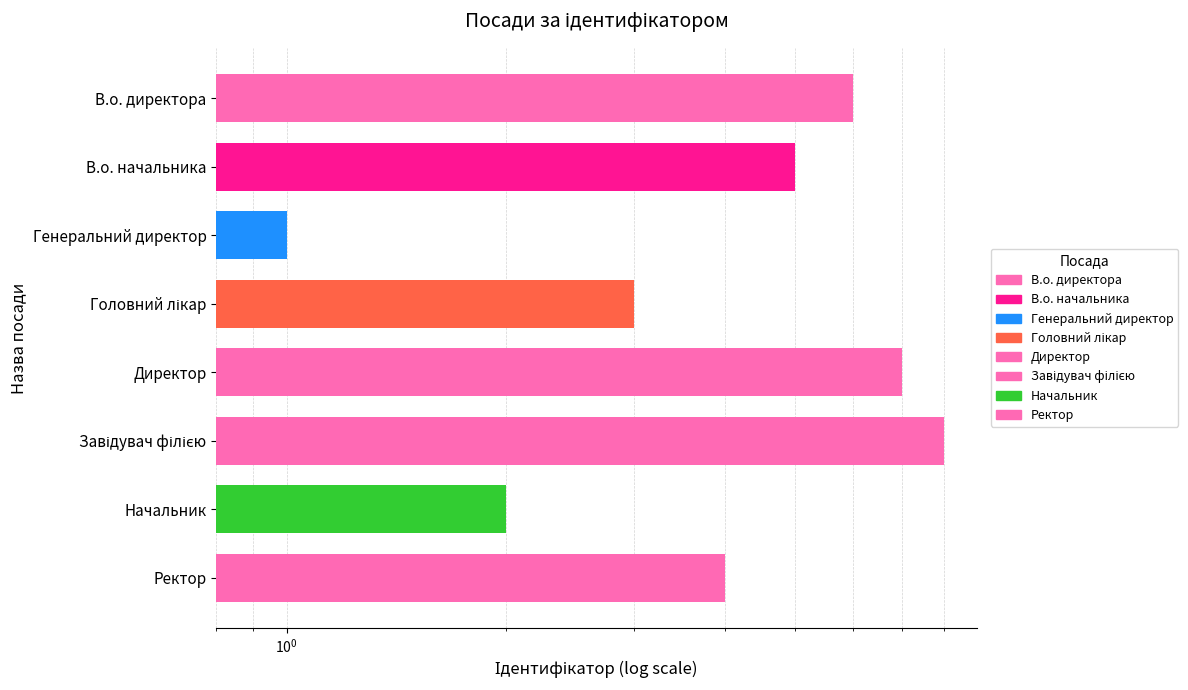

What is the ratio of the value at Головний лікар to the value at Директор?

0.4